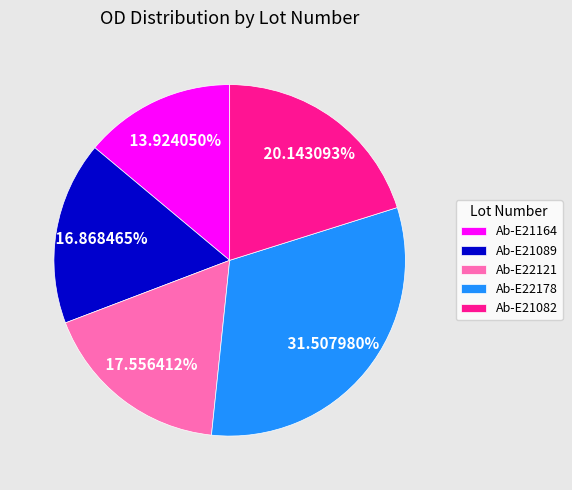

To the nearest percent, what percentage of the pie is Ab-E21082?

20%